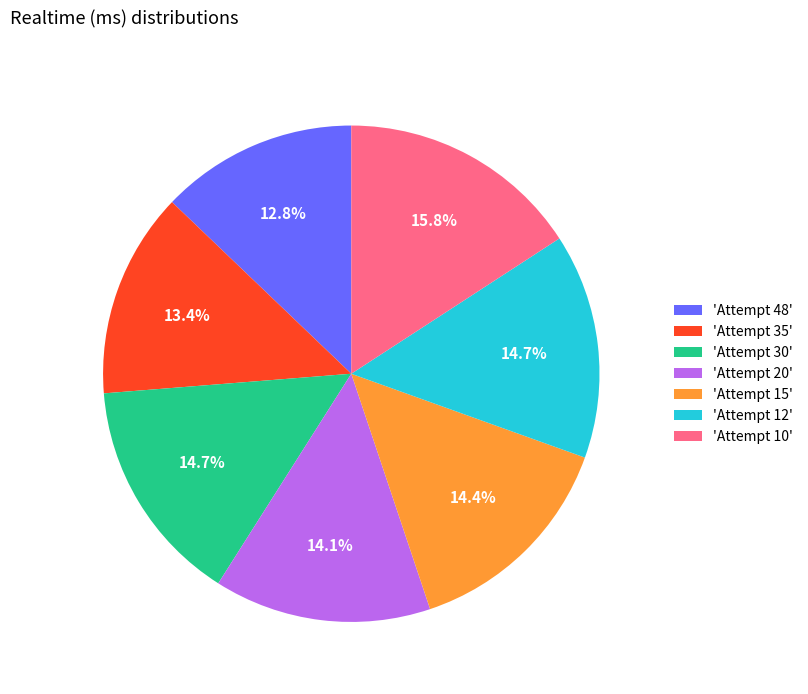

Combined, do 'Attempt 15' and 'Attempt 12' account for over 50%?

No